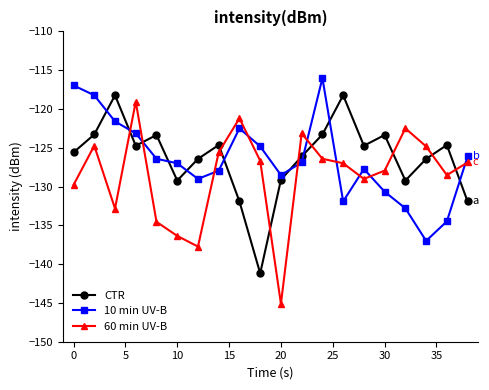

What is the difference between the maximum and second lowest values in the 60 min UV-B series?

18.7